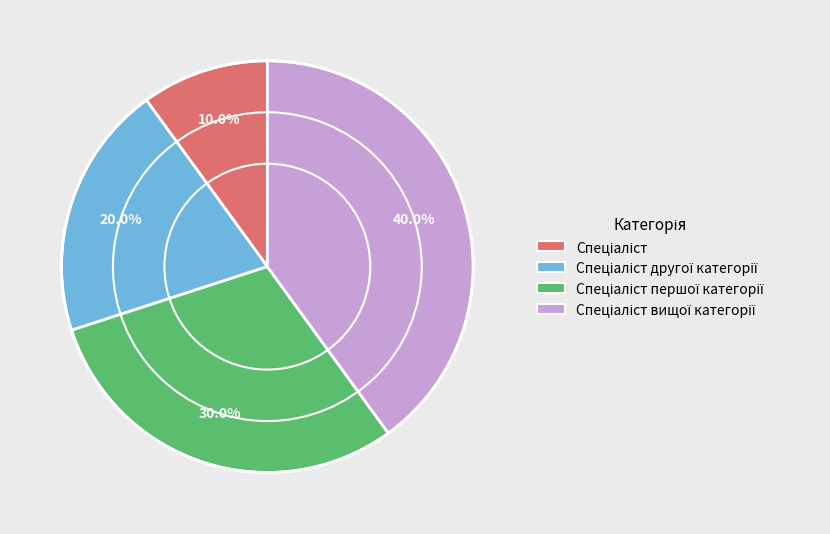

To the nearest percent, what is the average slice percentage?

25%